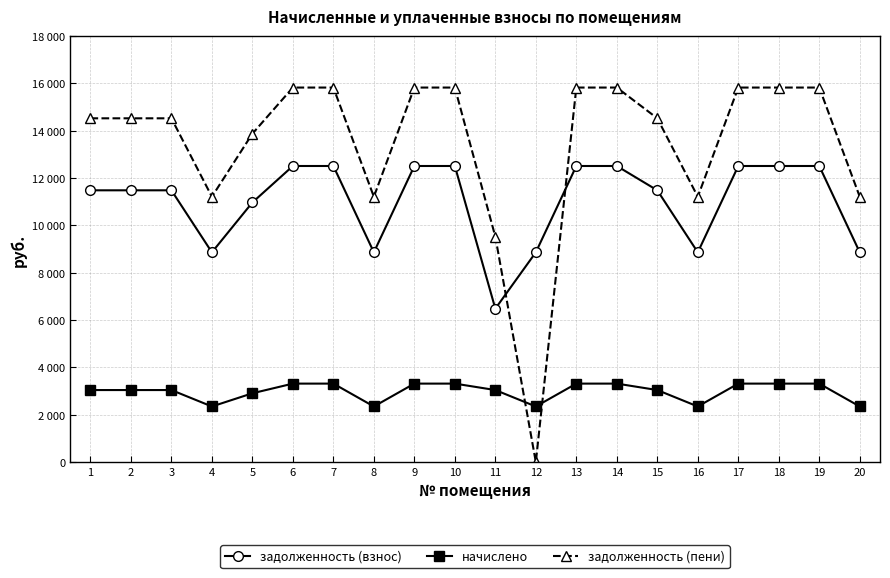

At which category is the sum across all series the highest?

6